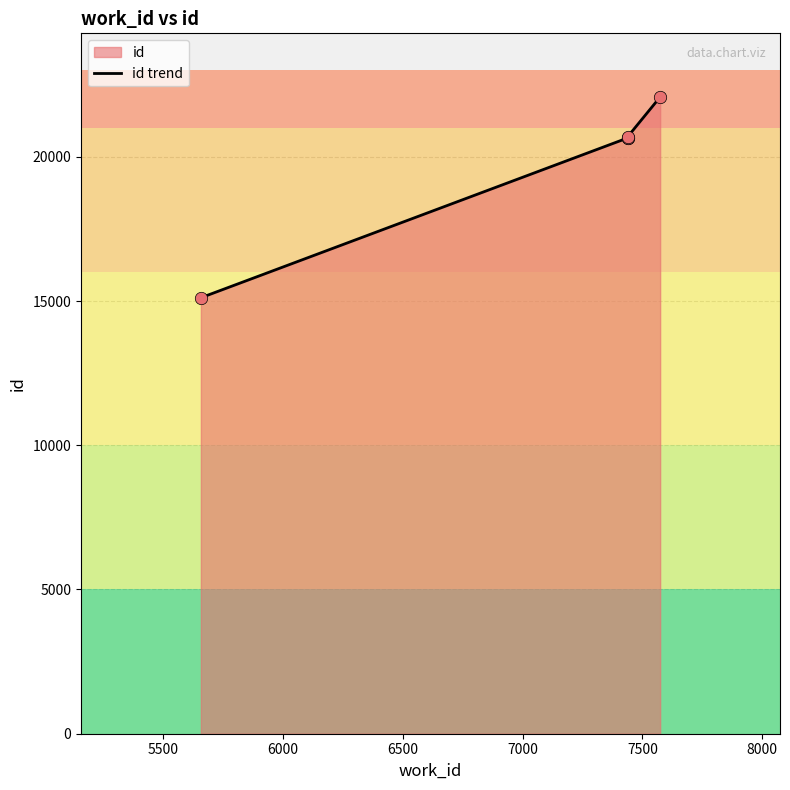

Which has a higher value, 6000 or 7000?

7000